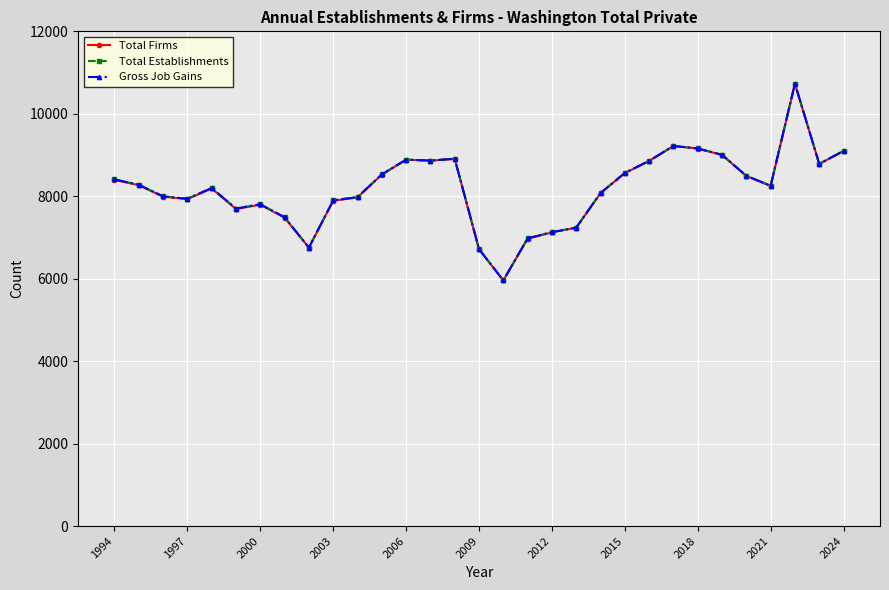

Where does the Total Establishments series first go above 8255?

1994